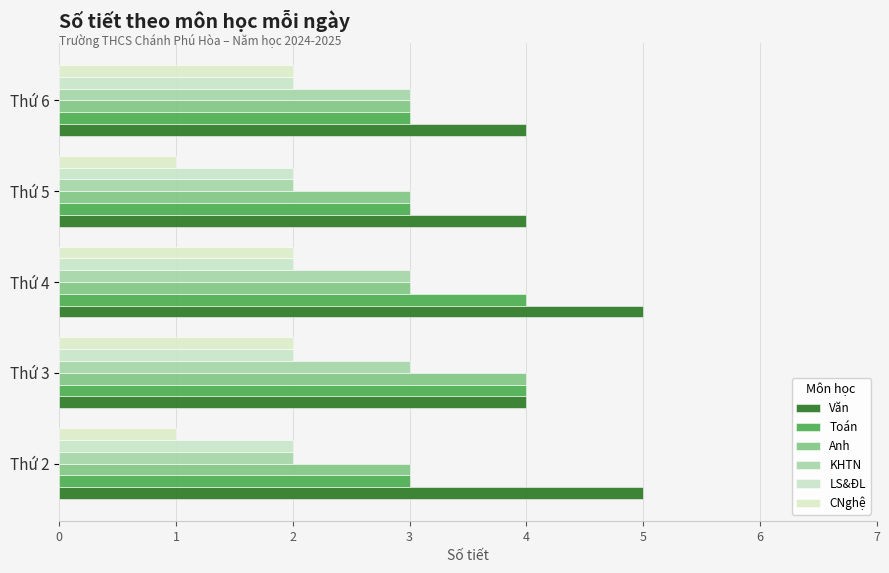

How many distinct data groups are displayed?

6